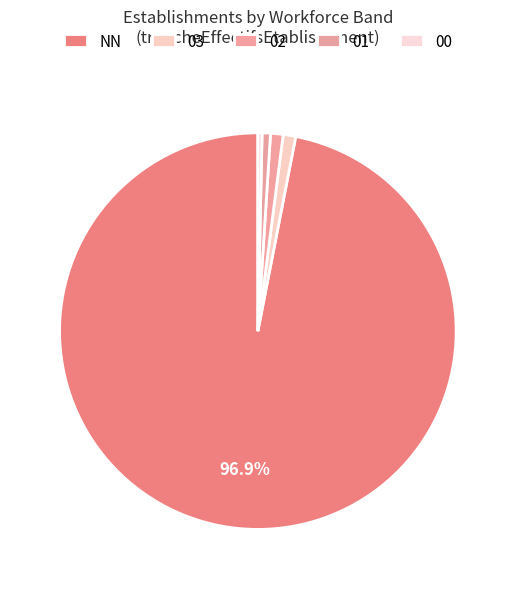

To the nearest percent, what is the average slice percentage?

20%